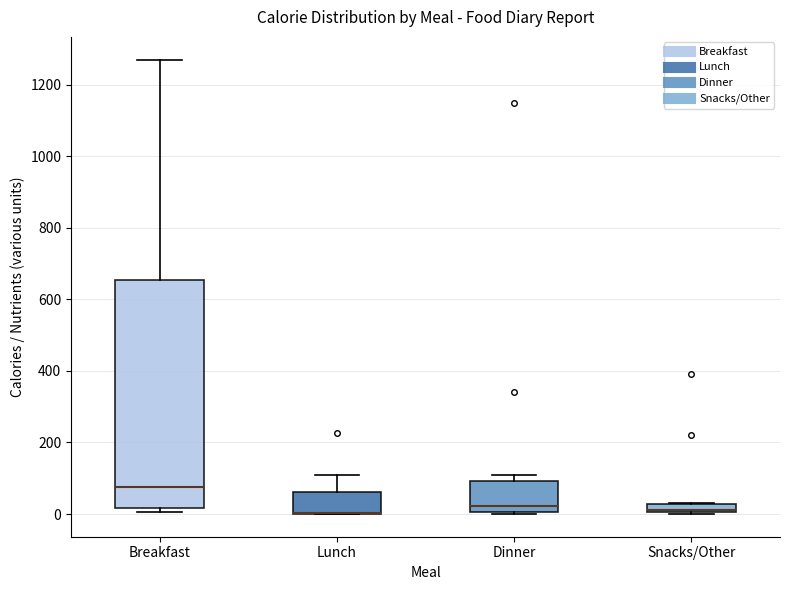

Comparing the boxes themselves (not the whiskers), which one is the tallest?

Breakfast